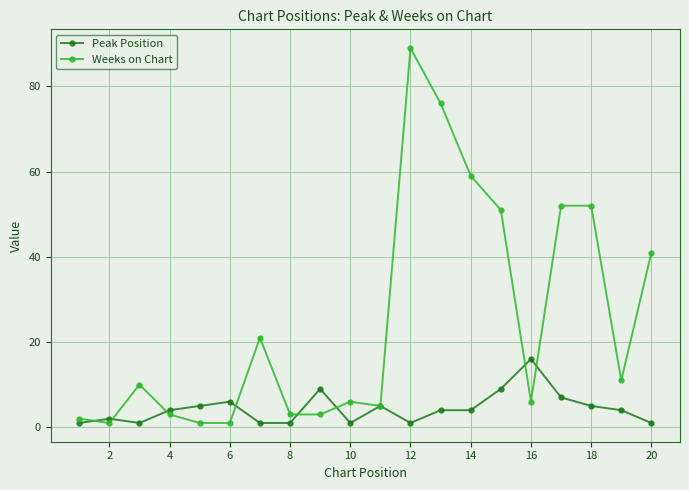

List the series in order of their peak value, lowest first.

Peak Position, Weeks on Chart